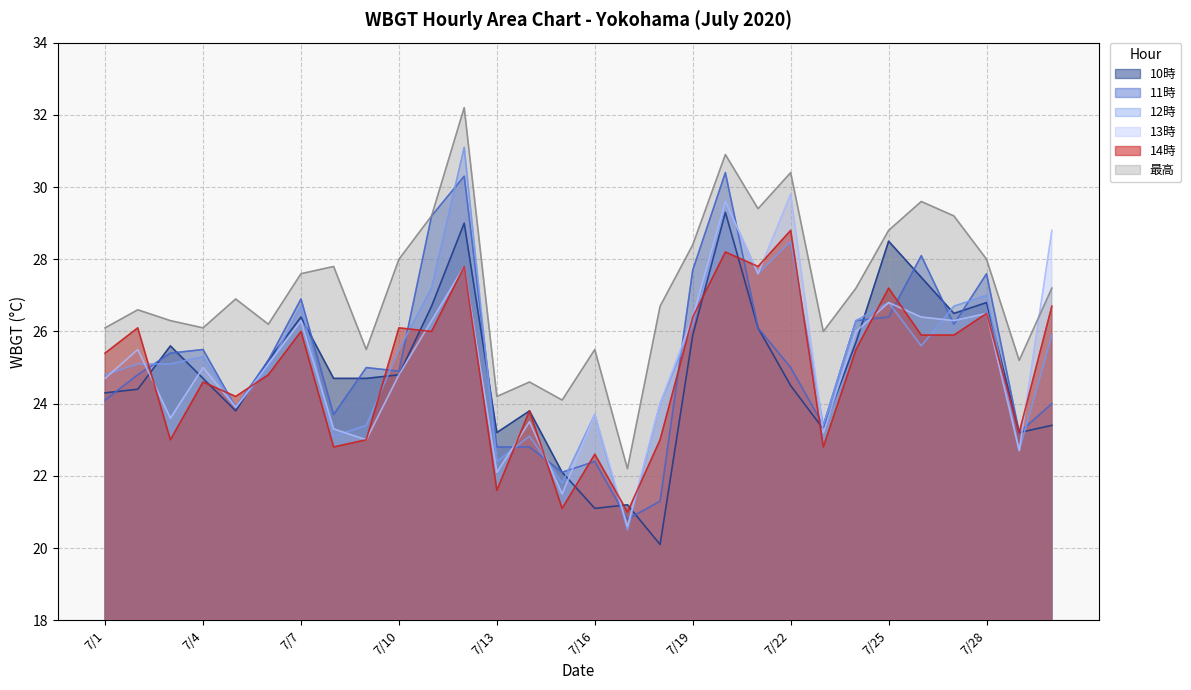

Reading right to left, transcribe all the data shown in this chart.

10時: 7/30=23.4	7/29=23.2	7/28=26.8	7/27=26.5	7/26=27.5	7/25=28.5	7/24=25.7	7/23=23.3	7/22=24.5	7/21=26.1	7/20=29.3	7/19=25.9	7/18=20.1	7/17=21.2	7/16=21.1	7/15=22.1	7/14=23.8	7/13=23.2	7/12=29.0	7/11=26.7	7/10=24.8	7/9=24.7	7/8=24.7	7/7=26.4	7/6=25.2	7/5=23.8	7/4=24.7	7/3=25.6	7/2=24.4	7/1=24.3
11時: 7/30=24.0	7/29=23.2	7/28=27.6	7/27=26.2	7/26=28.1	7/25=26.4	7/24=26.3	7/23=23.4	7/22=25.0	7/21=26.1	7/20=30.4	7/19=27.7	7/18=21.3	7/17=20.8	7/16=22.4	7/15=22.1	7/14=22.8	7/13=22.8	7/12=30.3	7/11=29.2	7/10=24.9	7/9=25.0	7/8=23.7	7/7=26.9	7/6=25.2	7/5=23.9	7/4=25.5	7/3=25.4	7/2=24.8	7/1=24.1
12時: 7/30=25.9	7/29=22.7	7/28=27.0	7/27=26.7	7/26=25.6	7/25=26.8	7/24=26.3	7/23=23.4	7/22=28.5	7/21=27.6	7/20=29.6	7/19=26.2	7/18=24.0	7/17=20.5	7/16=23.7	7/15=21.8	7/14=23.1	7/13=22.4	7/12=31.1	7/11=27.2	7/10=25.5	7/9=23.4	7/8=23.1	7/7=26.7	7/6=25.0	7/5=23.9	7/4=25.3	7/3=25.1	7/2=25.1	7/1=24.8
13時: 7/30=28.8	7/29=22.7	7/28=26.5	7/27=26.3	7/26=26.4	7/25=26.8	7/24=26.0	7/23=23.2	7/22=29.8	7/21=27.6	7/20=29.6	7/19=26.4	7/18=24.0	7/17=20.6	7/16=23.7	7/15=21.5	7/14=23.5	7/13=22.1	7/12=27.8	7/11=26.3	7/10=24.8	7/9=23.0	7/8=23.3	7/7=26.3	7/6=25.1	7/5=23.9	7/4=25.0	7/3=23.6	7/2=25.5	7/1=24.7
14時: 7/30=26.7	7/29=23.2	7/28=26.5	7/27=25.9	7/26=25.9	7/25=27.2	7/24=25.5	7/23=22.8	7/22=28.8	7/21=27.8	7/20=28.2	7/19=26.4	7/18=23.0	7/17=21.0	7/16=22.6	7/15=21.1	7/14=23.8	7/13=21.6	7/12=27.8	7/11=26.0	7/10=26.1	7/9=23.0	7/8=22.8	7/7=26.0	7/6=24.8	7/5=24.2	7/4=24.6	7/3=23.0	7/2=26.1	7/1=25.4
最高: 7/30=27.2	7/29=25.2	7/28=28.0	7/27=29.2	7/26=29.6	7/25=28.8	7/24=27.2	7/23=26.0	7/22=30.4	7/21=29.4	7/20=30.9	7/19=28.4	7/18=26.7	7/17=22.2	7/16=25.5	7/15=24.1	7/14=24.6	7/13=24.2	7/12=32.2	7/11=29.2	7/10=28.0	7/9=25.5	7/8=27.8	7/7=27.6	7/6=26.2	7/5=26.9	7/4=26.1	7/3=26.3	7/2=26.6	7/1=26.1